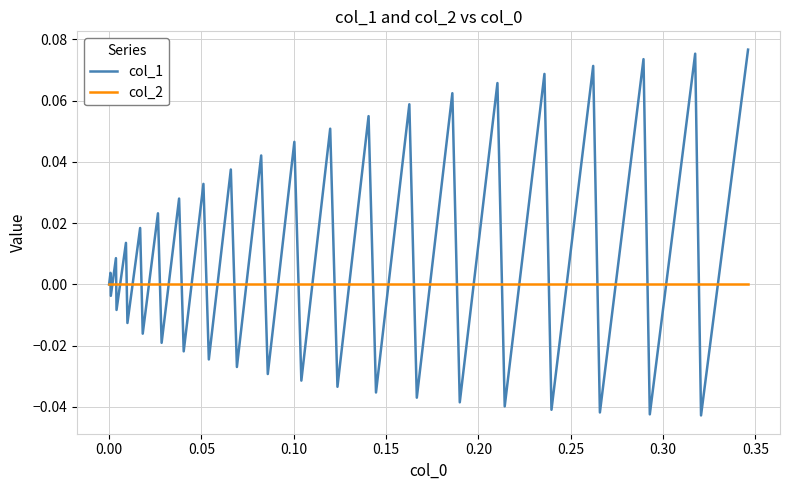

Which series has the largest range (max minus min)?

col_1